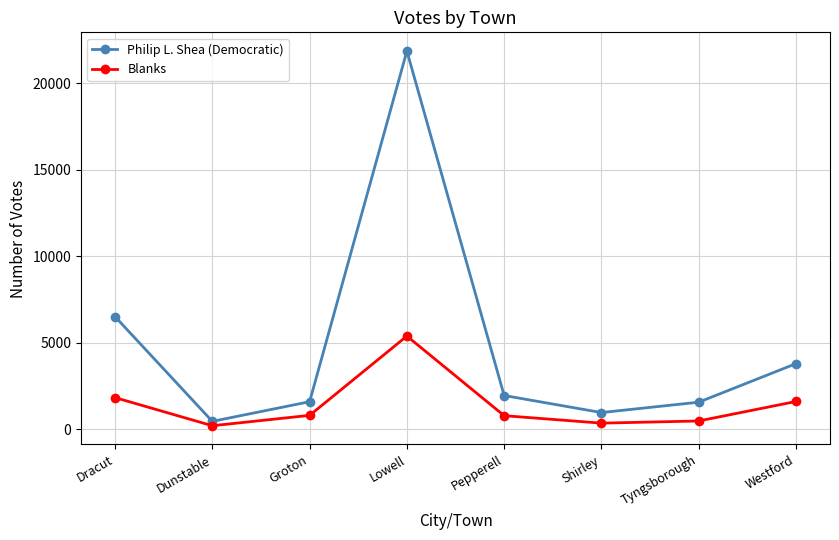

True or false: Philip L. Shea (Democratic) has a value of 6501 at Dracut.

True